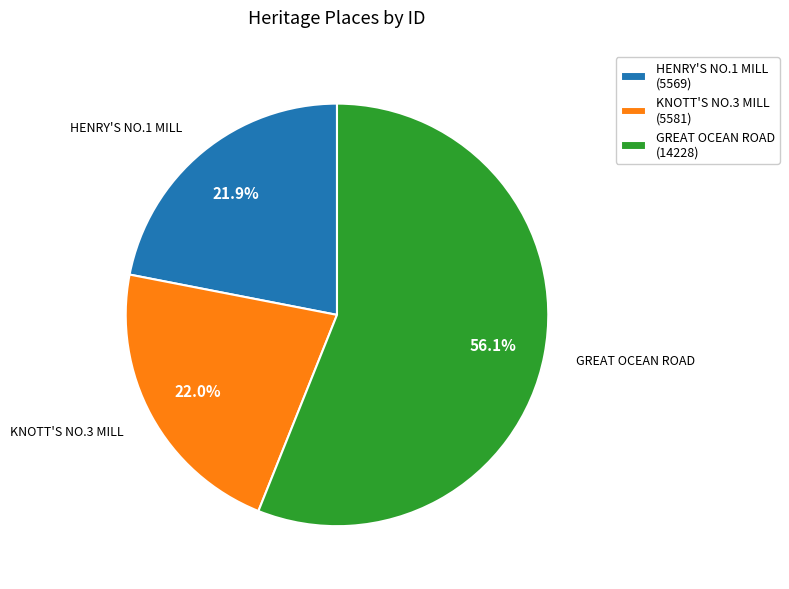

Is the sum of GREAT OCEAN ROAD and KNOTT'S NO.3 MILL greater than half?

Yes